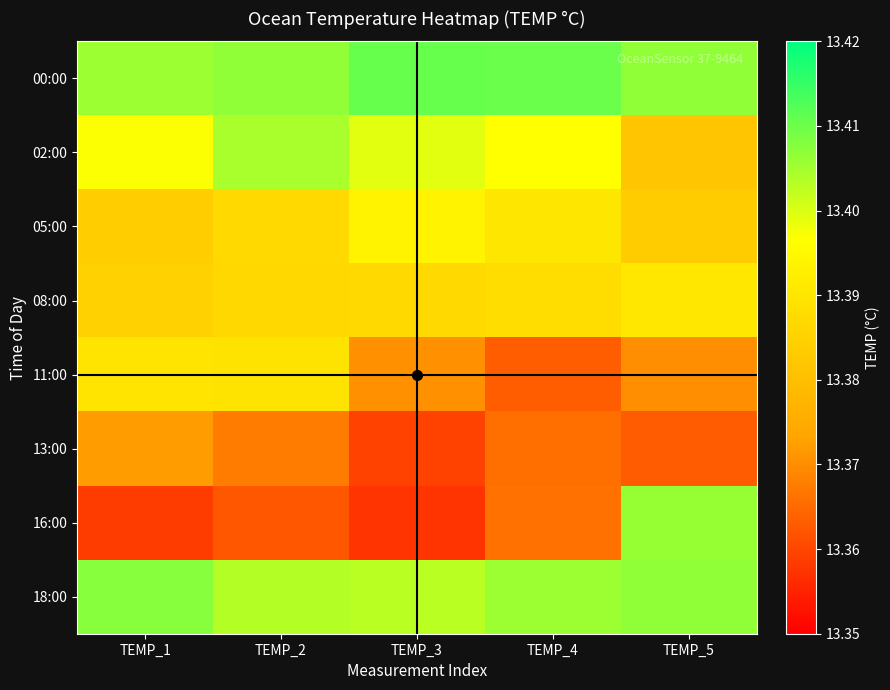

Count the number of data series in this chart.

8